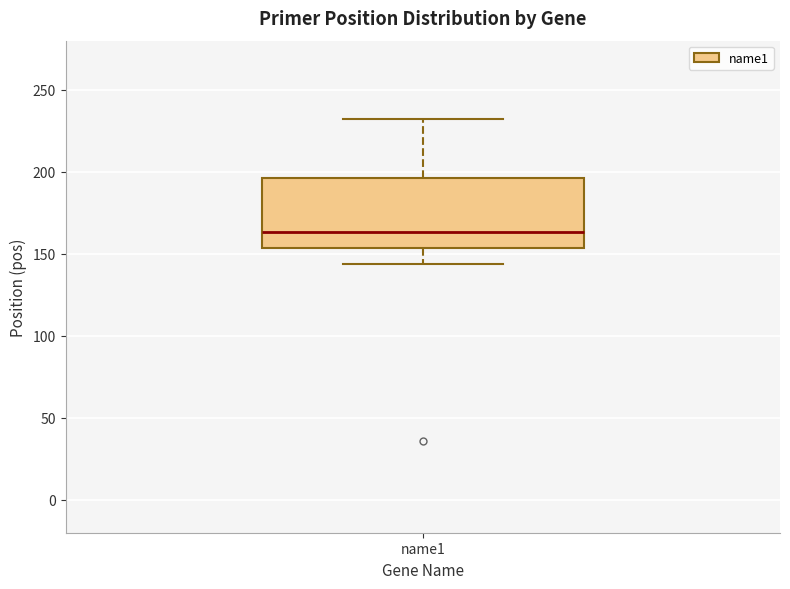

Read this box plot against the y-axis: the position of the median line, the range covered by the box, and the ends of both whiskers. The values are not printed on the chart, so give them approximately, as read against the axis.

median 165, box 155 to 195, whiskers 145 to 230